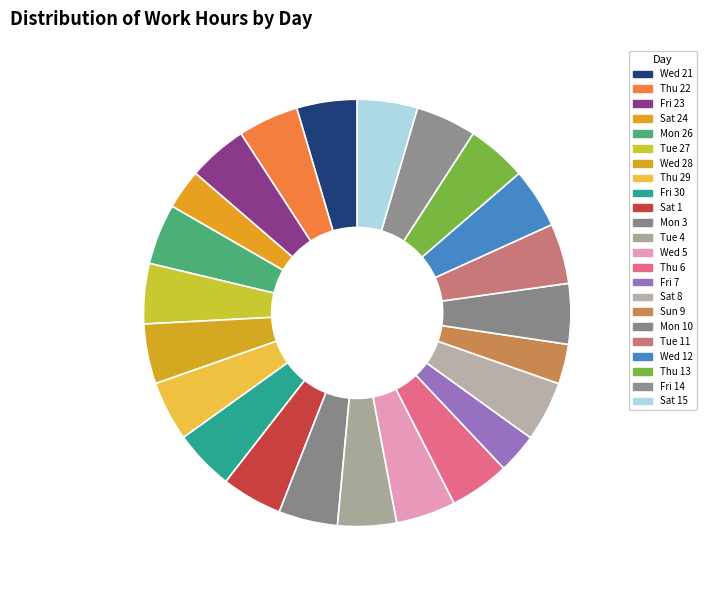

Approximately how many times larger is the value at Thu 6 compared to Wed 21?

1.0